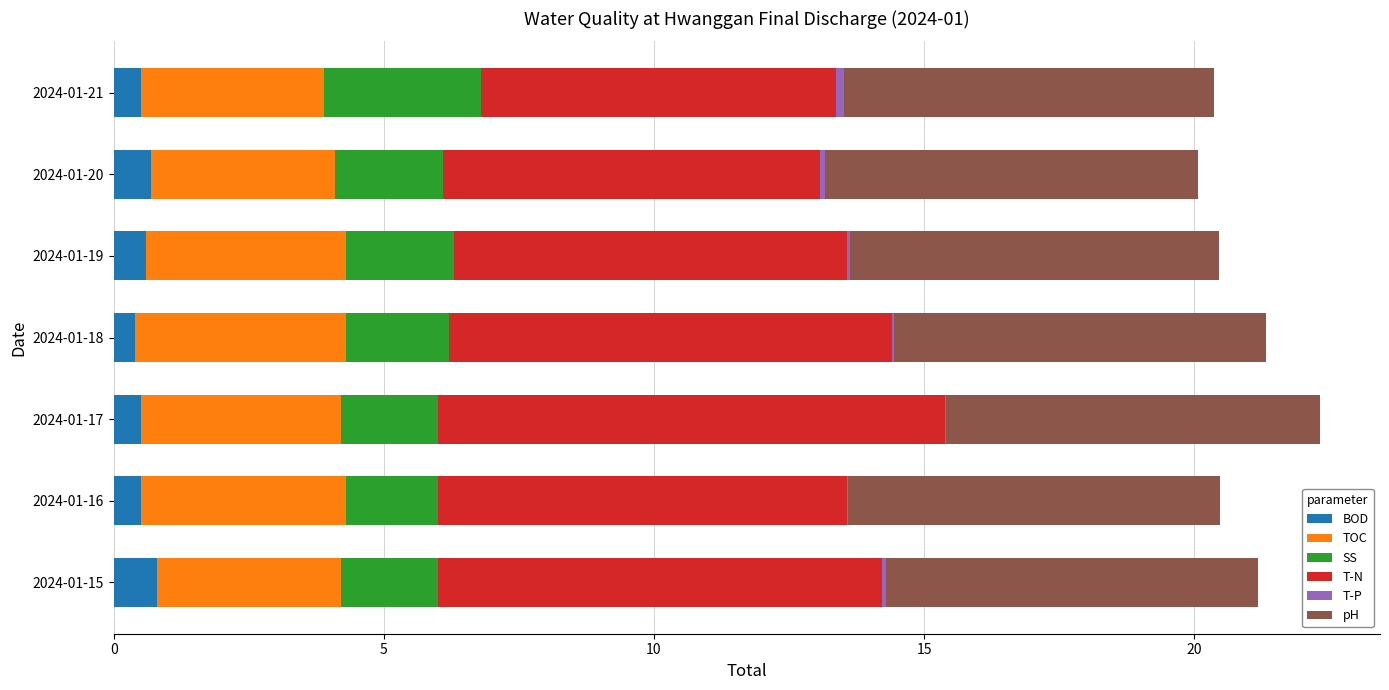

What is the maximum value for BOD?

0.8